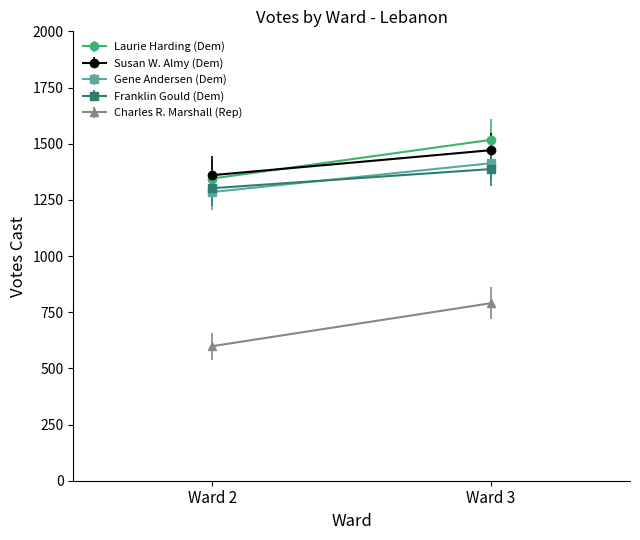

Which category has the highest value in the Susan W. Almy (Dem) series?

Ward 3